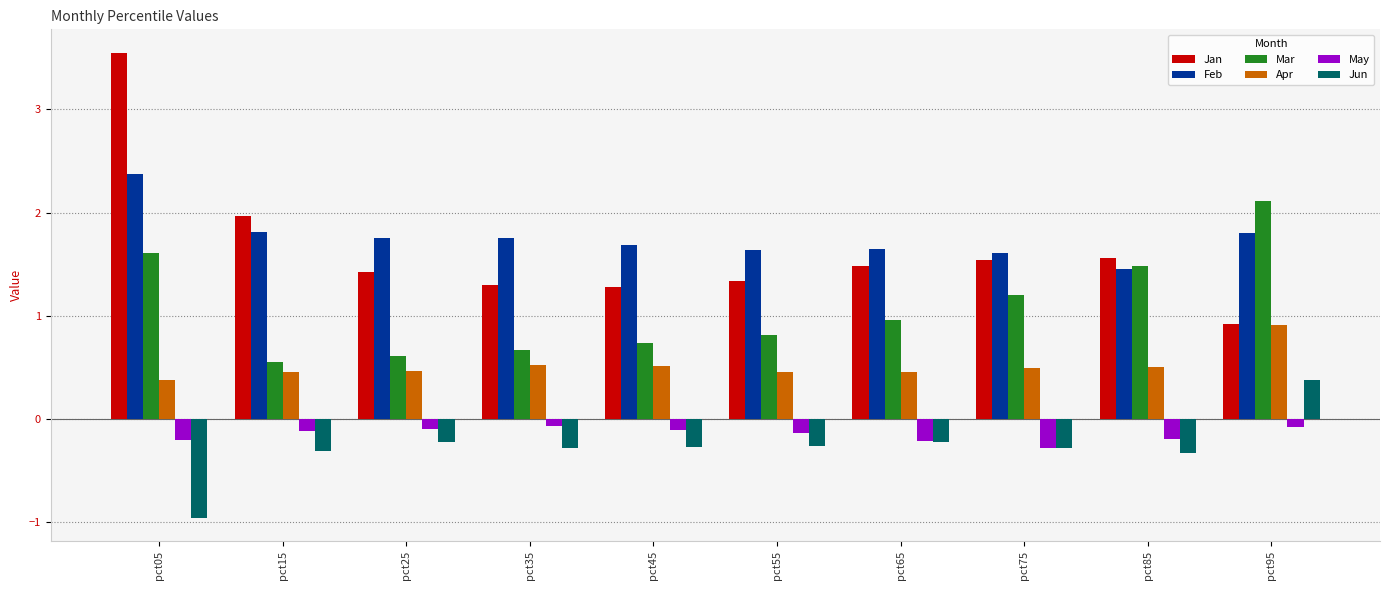

What is the approximate value of Apr at pct05?

0.4